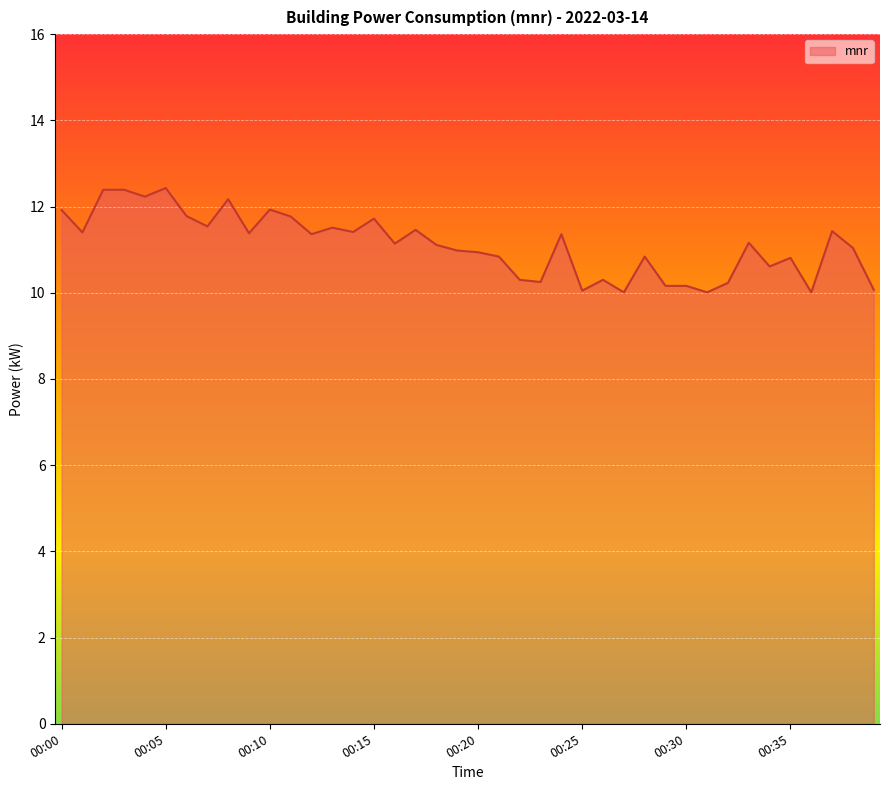

What is the greatest value displayed?

12.4